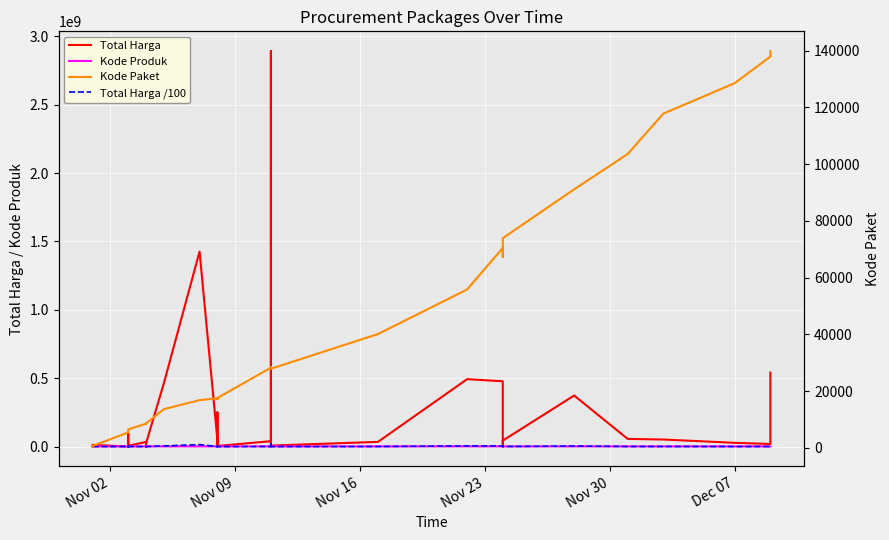

True or false: Total Harga has more than 2 points higher than both neighbors.

True